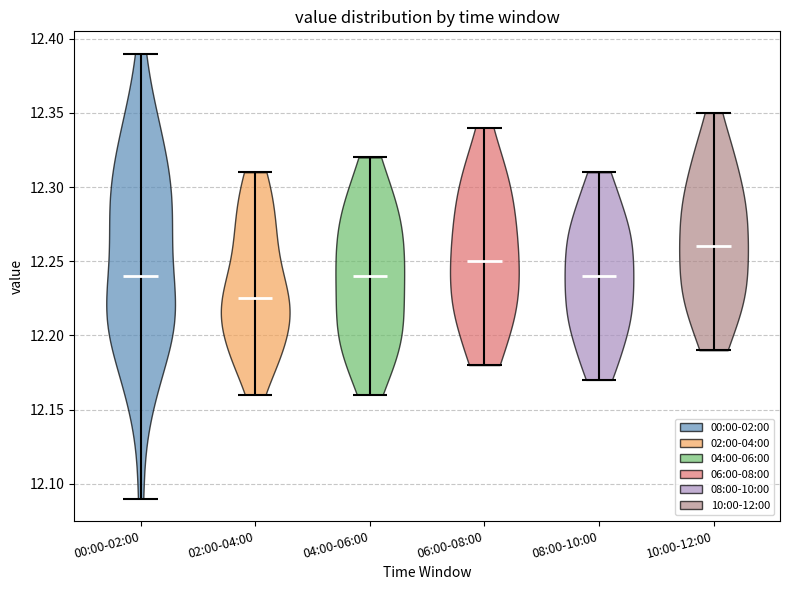

What is the highest point the violin for 02:00-04:00 reaches on the y-axis? The values are not printed on the chart, so give them approximately, as read against the axis.

12.310